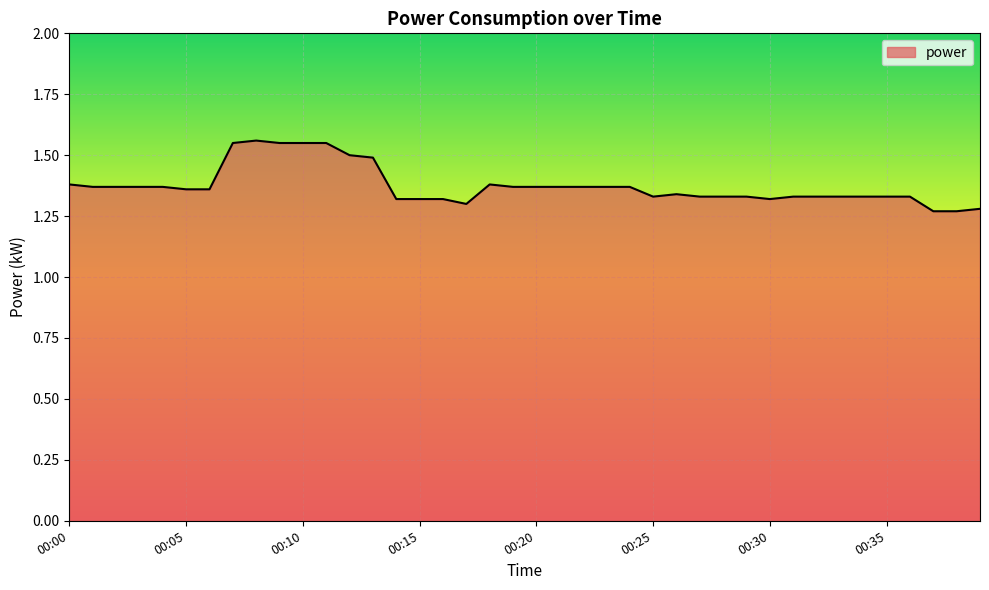

Count the values in the range 1 to 2.

40